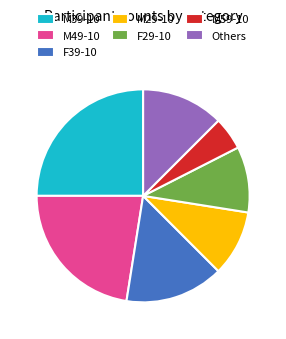

Is it true that Others is 23% of the pie?

False